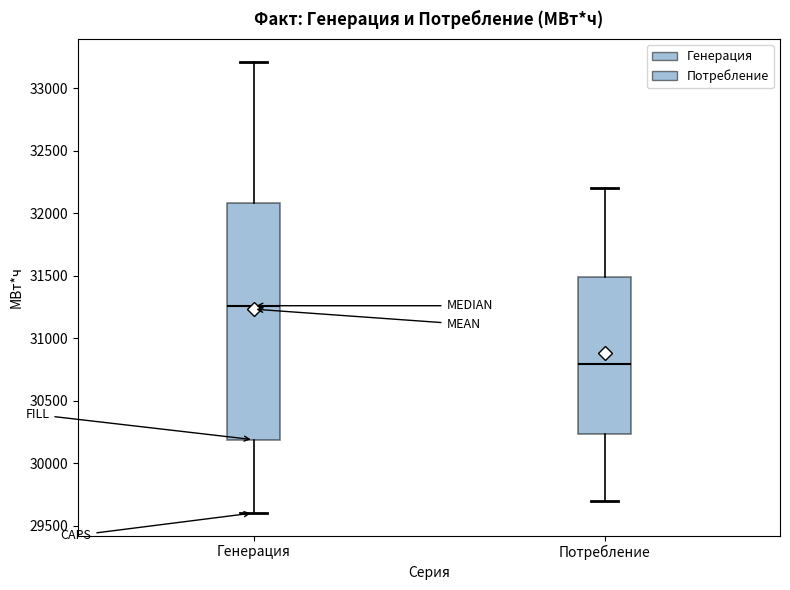

Where is the lower edge of the box for Генерация on the y-axis? The values are not printed on the chart, so give them approximately, as read against the axis.

30200